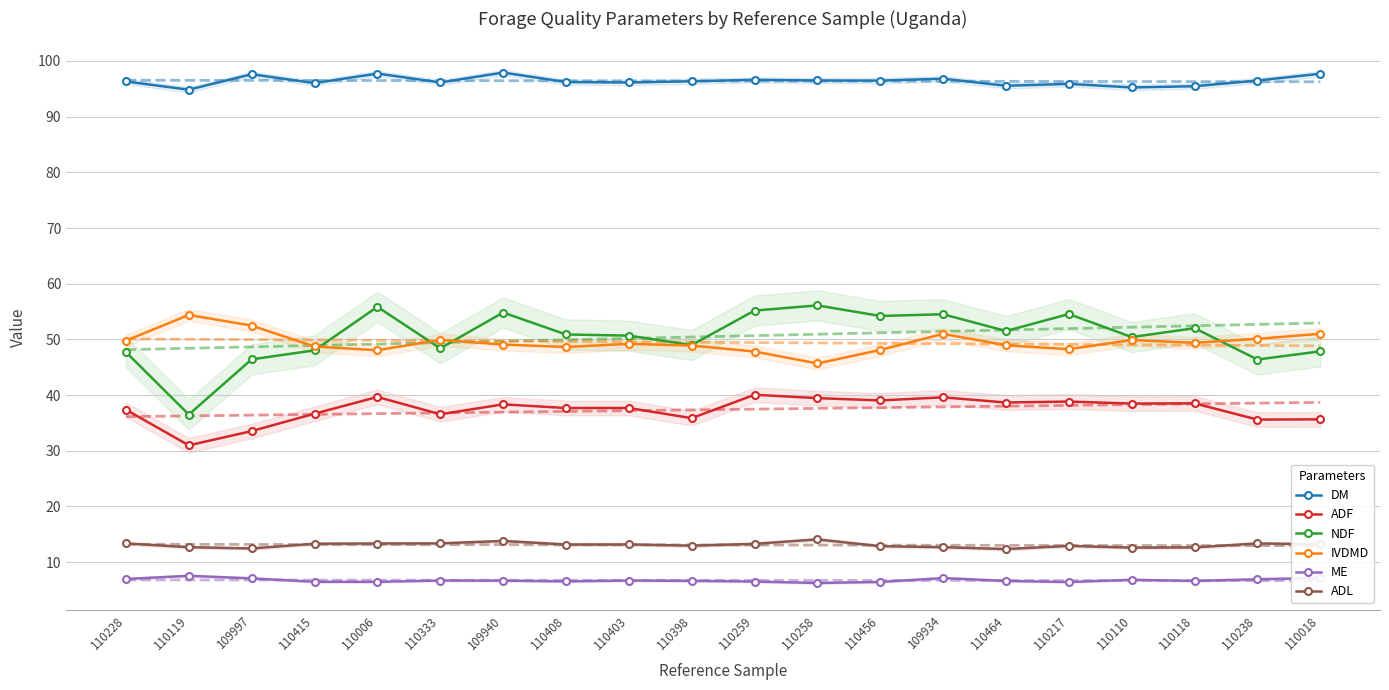

True or false: ADF and IVDMD cross at least once.

False